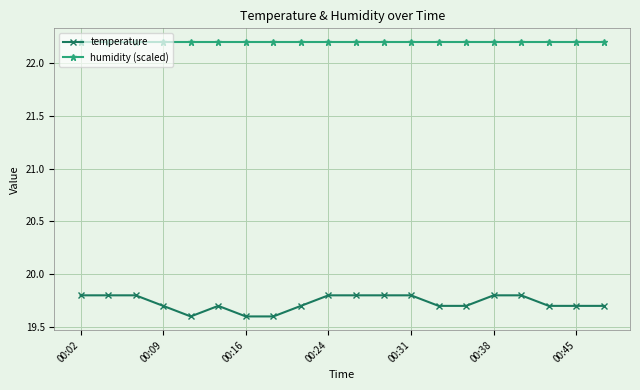

Reading left to right, transcribe all the data shown in this chart.

temperature: 19.8	19.8	19.8	19.7	19.6	19.7	19.6	19.6	19.7	19.8	19.8	19.8	19.8	19.7	19.7	19.8	19.8	19.7	19.7	19.7
humidity (scaled): 22.2	22.2	22.2	22.2	22.2	22.2	22.2	22.2	22.2	22.2	22.2	22.2	22.2	22.2	22.2	22.2	22.2	22.2	22.2	22.2